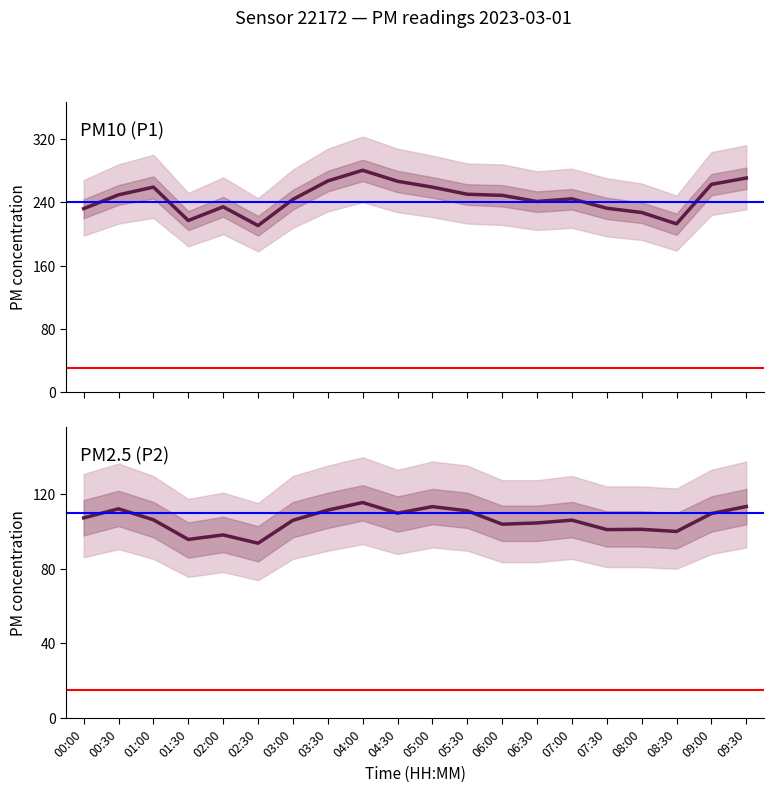

What is the minimum value shown in the chart?

93.8